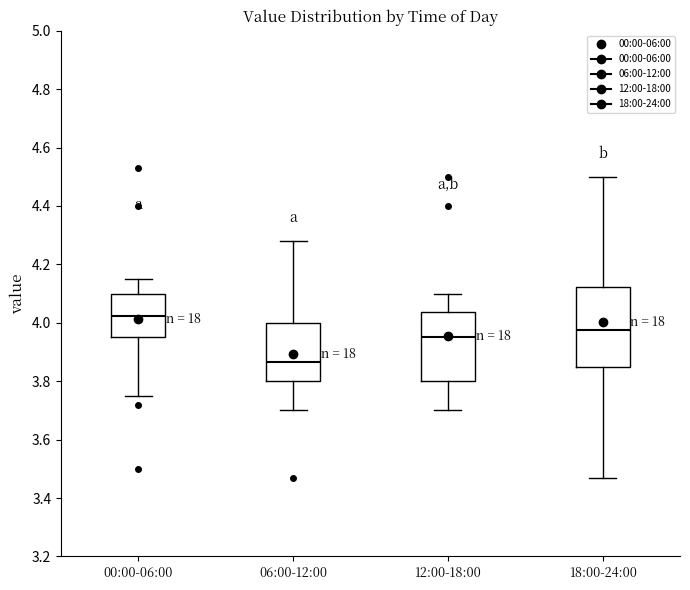

Where does the lower whisker of the box for 12:00-18:00 end on the y-axis? The values are not printed on the chart, so give them approximately, as read against the axis.

3.70